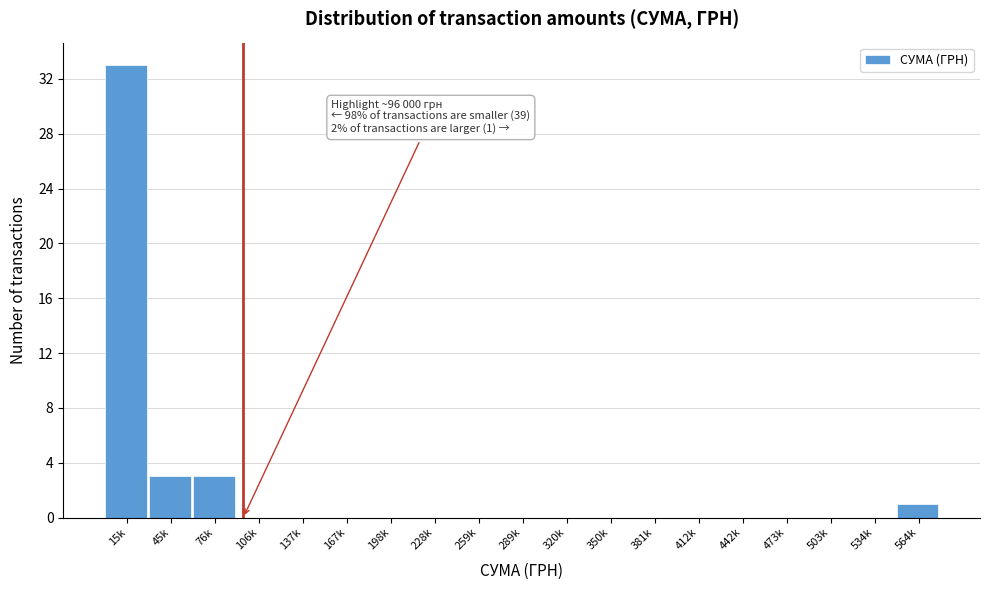

Reading left to right, what are all the values shown in this chart?

15k=33	45k=3	76k=3	106k=0	137k=0	167k=0	198k=0	228k=0	259k=0	289k=0	320k=0	350k=0	381k=0	412k=0	442k=0	473k=0	503k=0	534k=0	564k=1